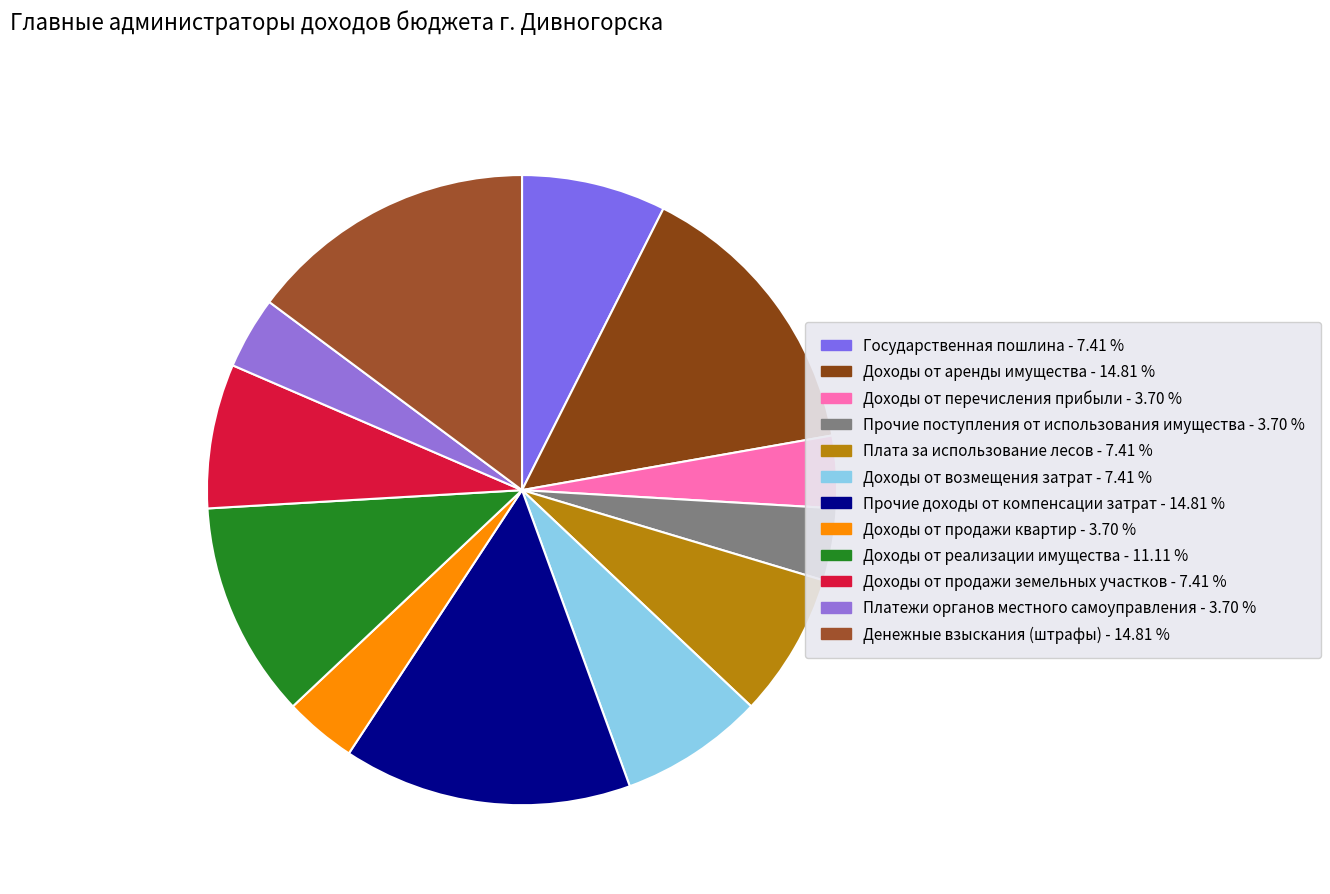

Count the number of slices in the pie.

12